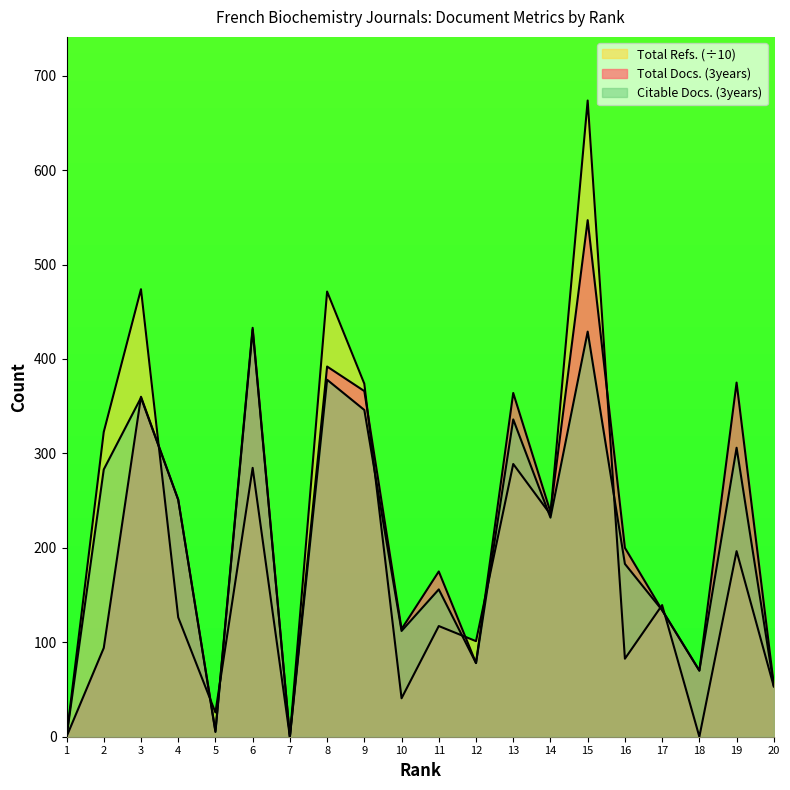

In Total Docs. (3years), how many points are higher than both neighbors (excluding endpoints)?

7